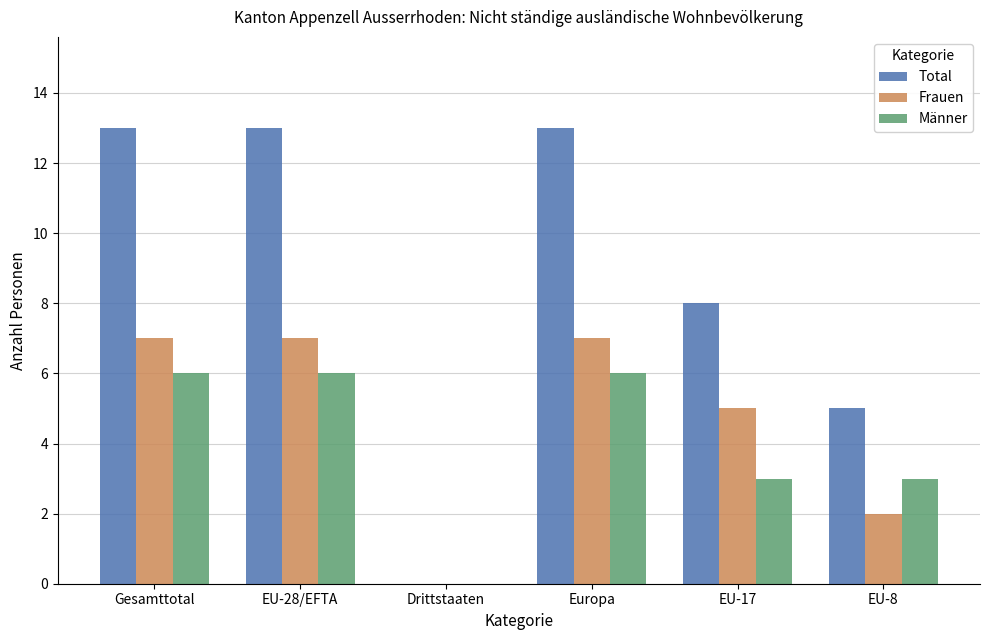

Reading right to left, what are all the values shown in this chart?

Total: EU-8=5	EU-17=8	Europa=13	Drittstaaten=0	EU-28/EFTA=13	Gesamttotal=13
Frauen: EU-8=2	EU-17=5	Europa=7	Drittstaaten=0	EU-28/EFTA=7	Gesamttotal=7
Männer: EU-8=3	EU-17=3	Europa=6	Drittstaaten=0	EU-28/EFTA=6	Gesamttotal=6